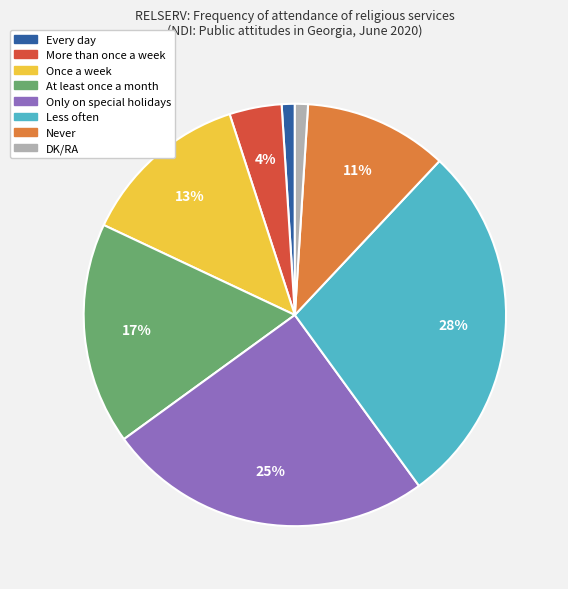

The Less often slice represents 28% of the pie. True or false?

True